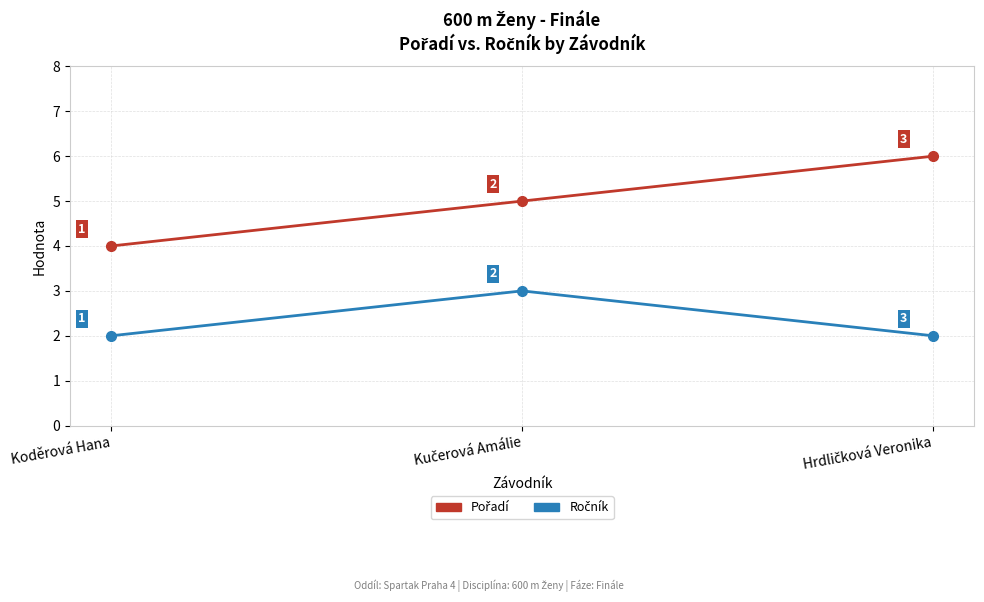

What is the total value across all series at Koděrová Hana?

6